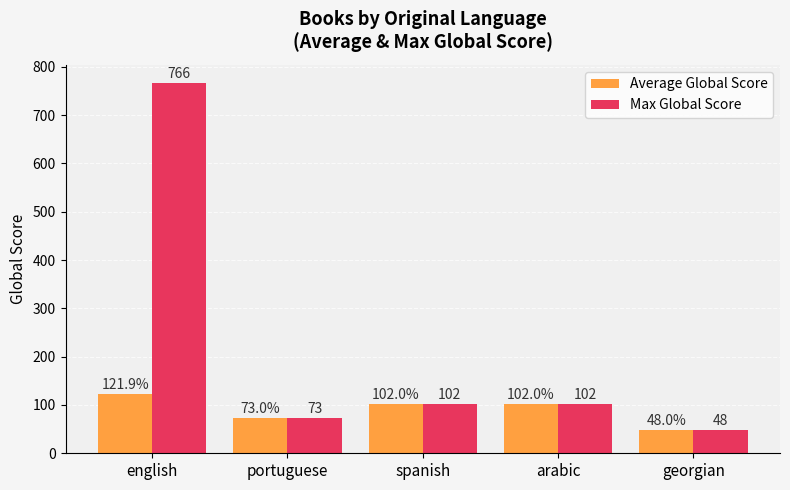

What is the average value of the Max Global Score series?

218.2